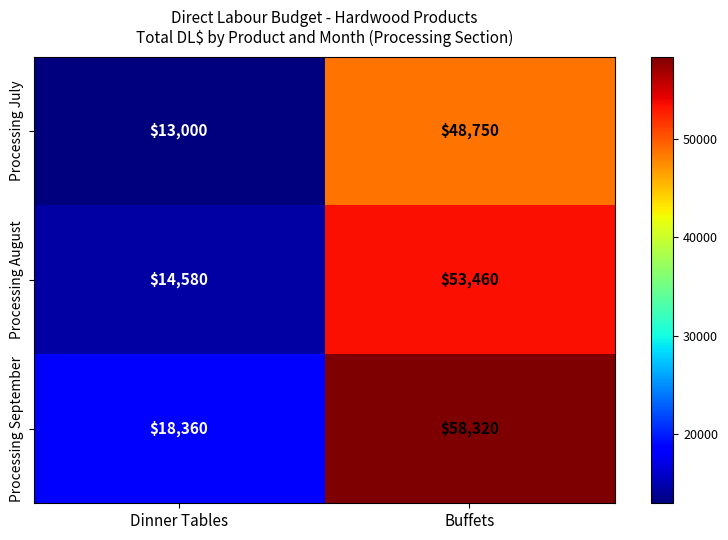

Which series changed the most between Dinner Tables and Buffets?

Processing September